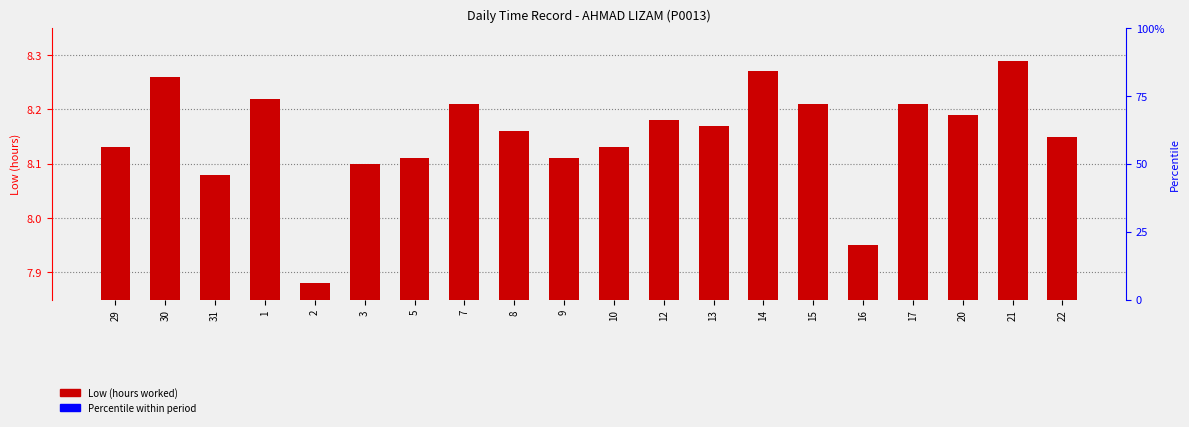

Count the values in the range 8 to 9.

18